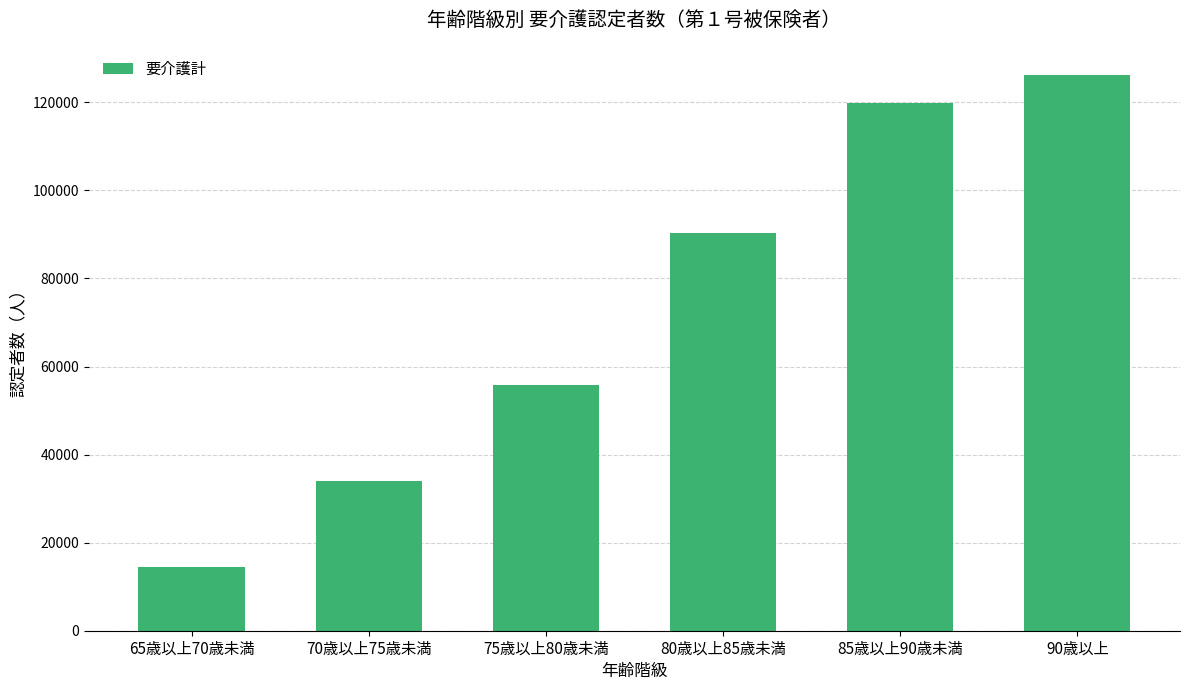

Is it true that the value at 65歳以上70歳未満 is 6855?

False